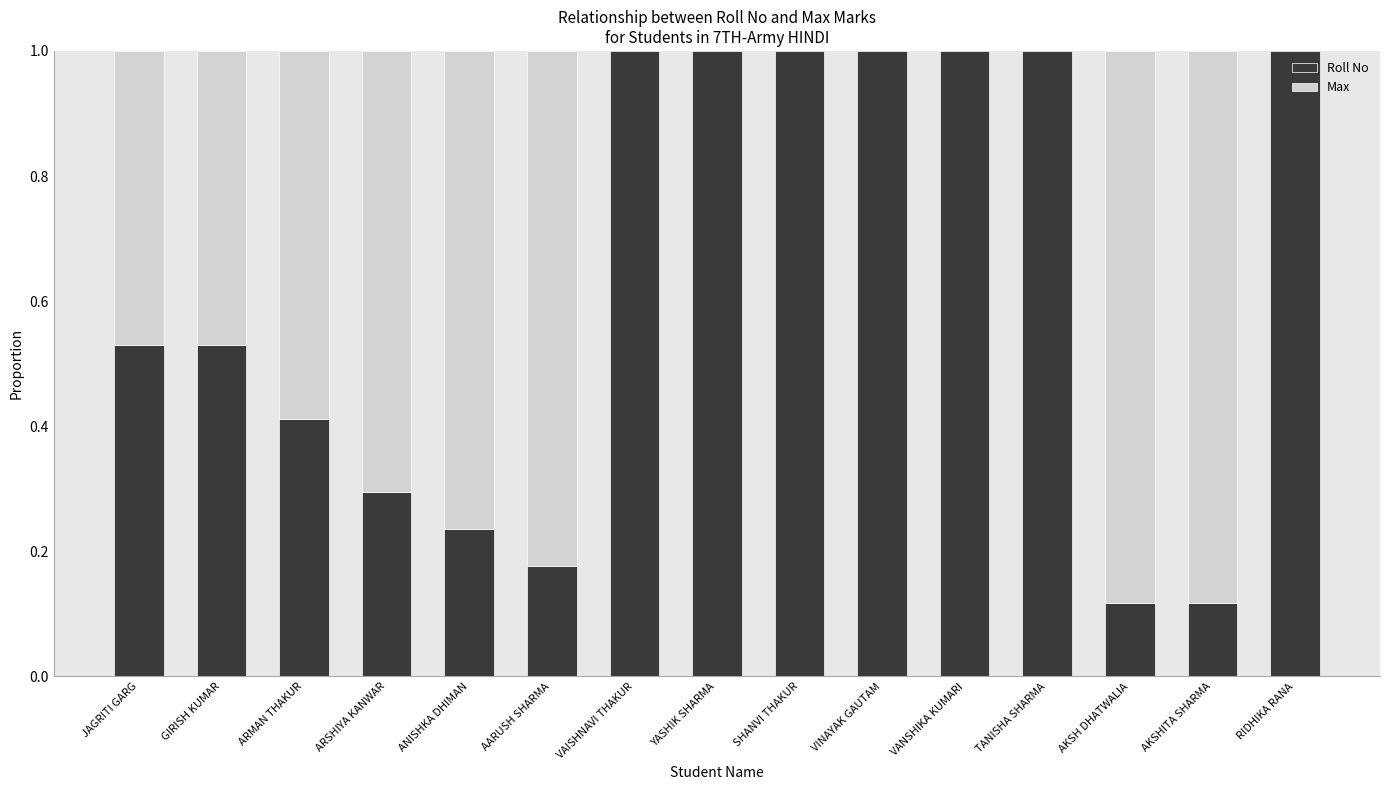

Between ANISHKA DHIMAN and VINAYAK GAUTAM, which is larger?

VINAYAK GAUTAM